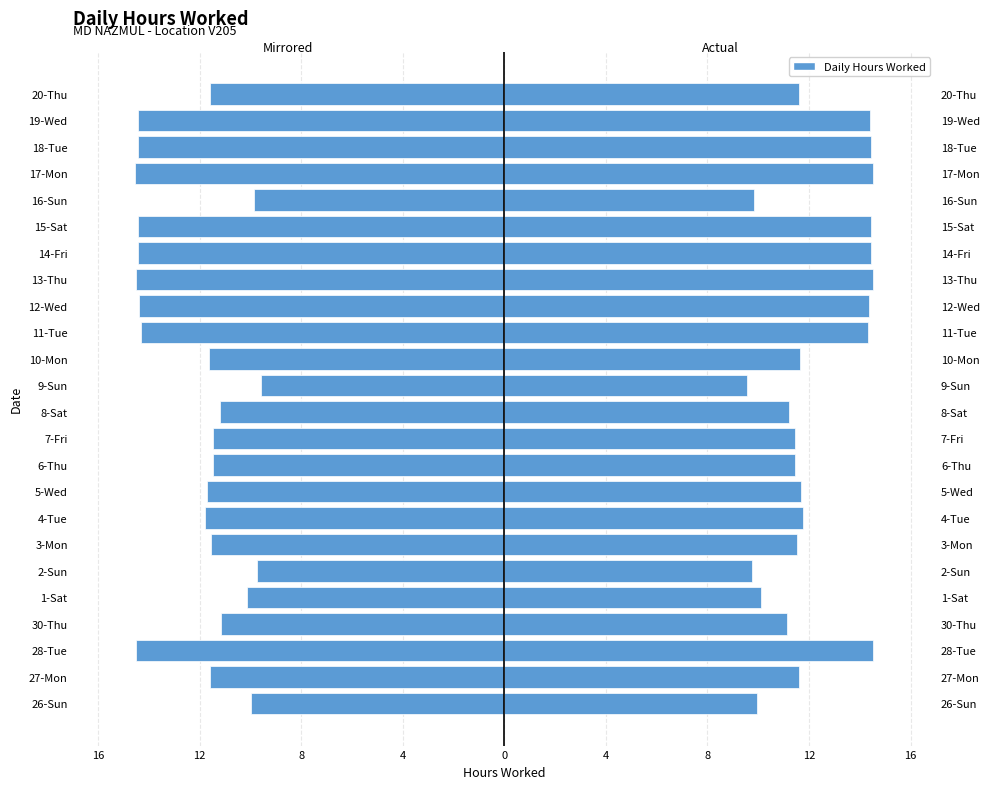

Reading left to right, extract all data points from this chart.

Hours (mirrored): -10.0	-11.6	-14.5	-11.1	-10.1	-9.8	-11.5	-11.8	-11.7	-11.4	-11.5	-11.2	-9.6	-11.6	-14.3	-14.4	-14.5	-14.4	-14.4	-9.8	-14.5	-14.4	-14.4	-11.6
Hours Worked: 10.0	11.6	14.5	11.1	10.1	9.8	11.5	11.8	11.7	11.4	11.5	11.2	9.6	11.6	14.3	14.4	14.5	14.4	14.4	9.8	14.5	14.4	14.4	11.6